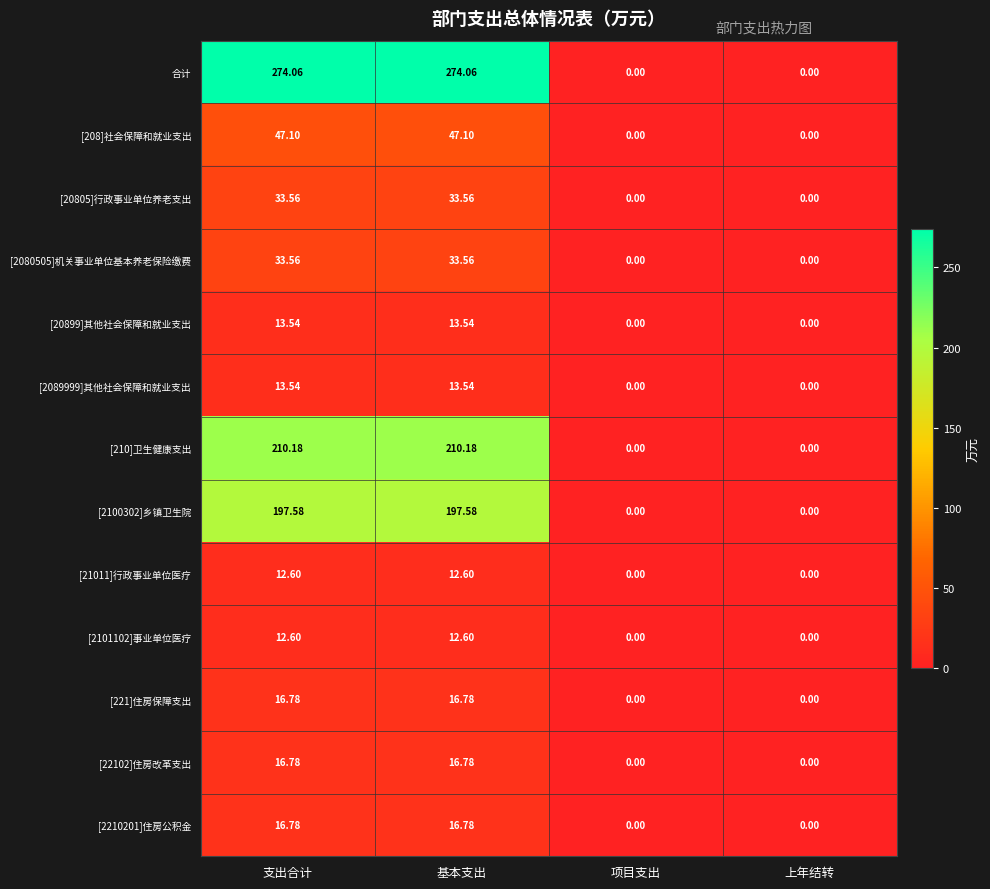

At how many categories does at least one series exceed 15?

2